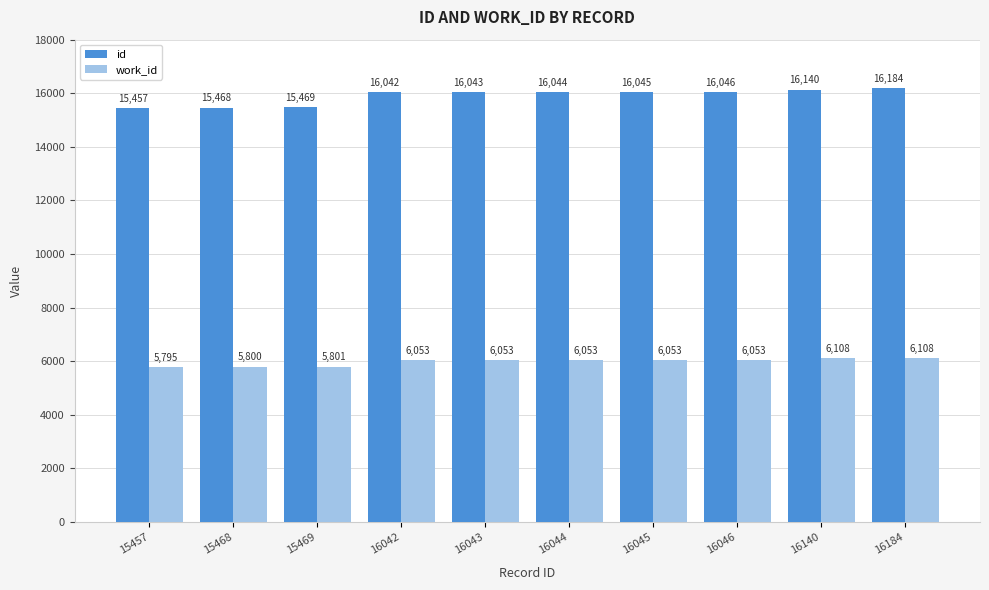

Reading right to left, what are all the values shown in this chart?

id: 16184	16140	16046	16045	16044	16043	16042	15469	15468	15457
work_id: 6108	6108	6053	6053	6053	6053	6053	5801	5800	5795